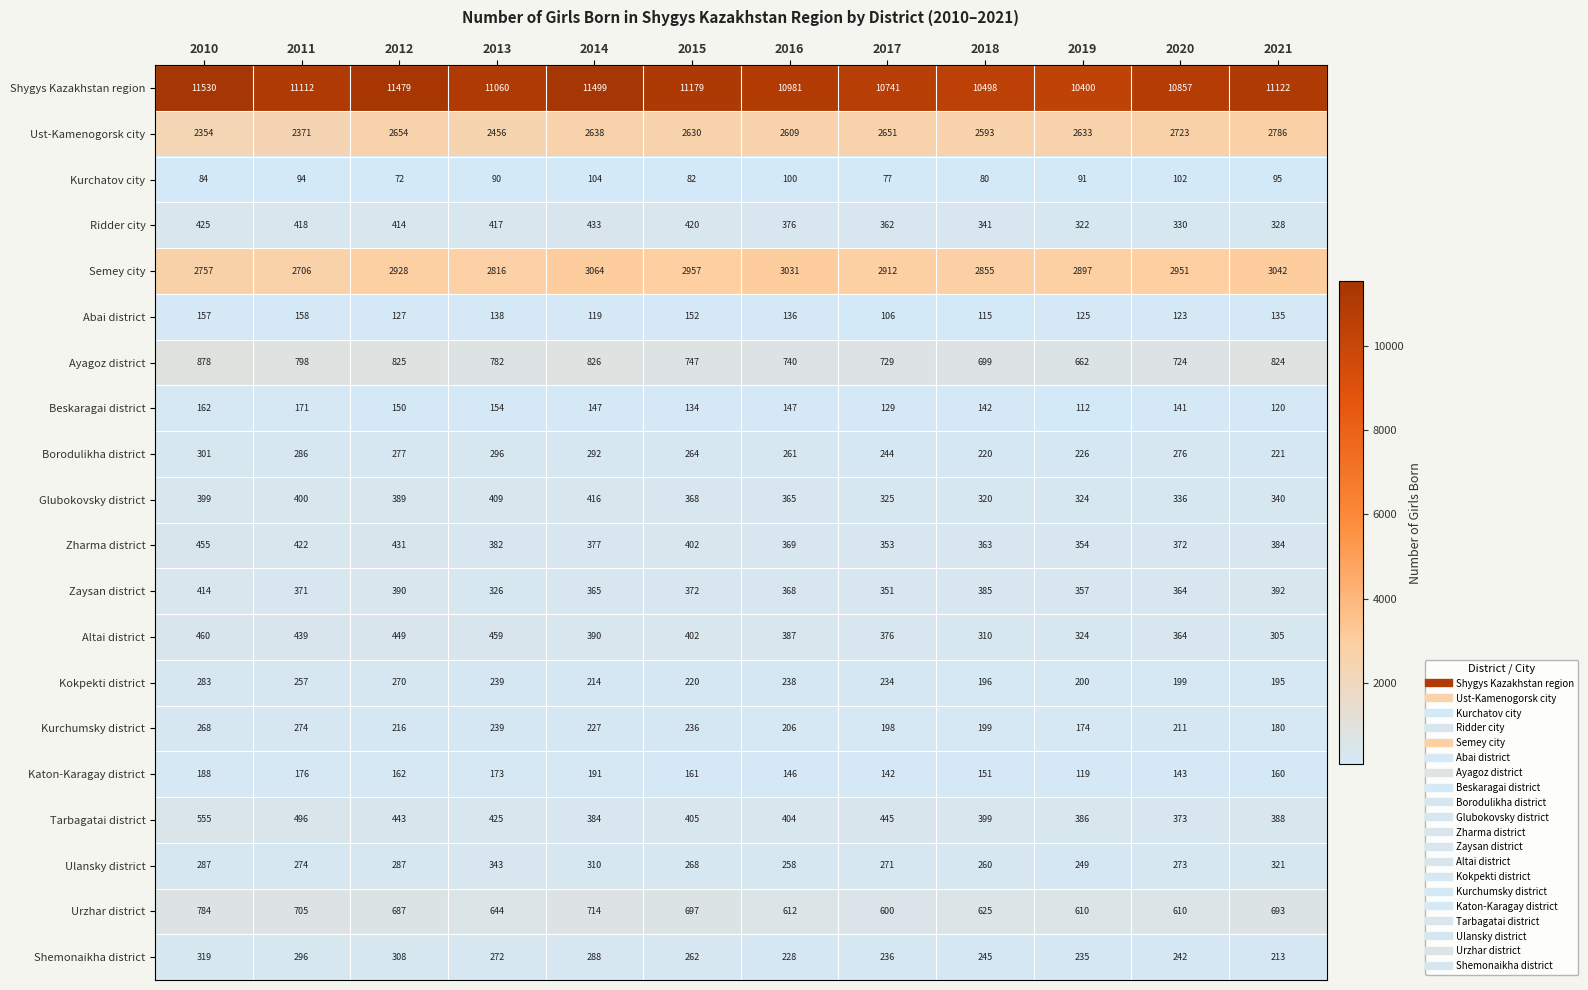

What is the sum of all Glubokovsky district values?

4391